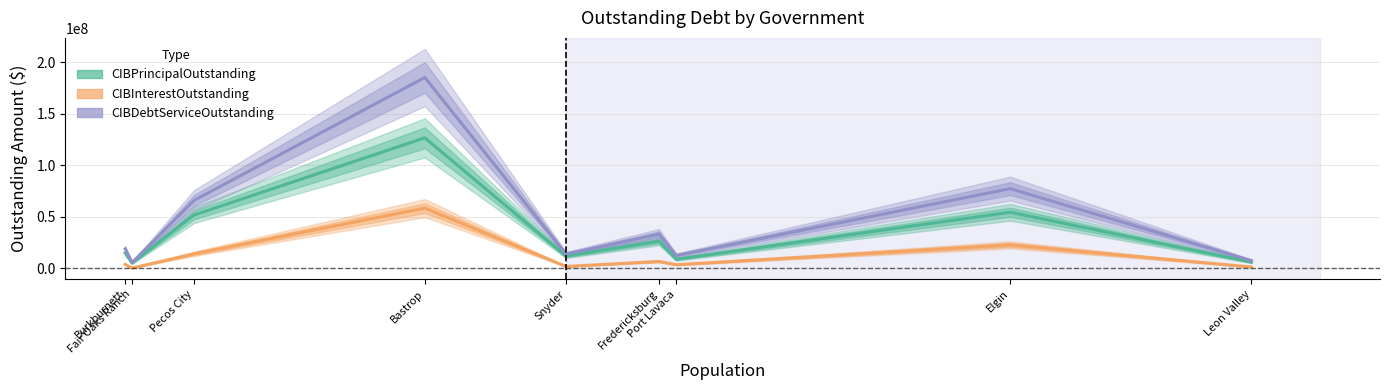

Reading left to right, list all the values displayed in this chart.

CIBPrincipalOutstanding: Burkburnett=15065000.0	Fair Oaks Ranch=5320000.0	Pecos City=51830000.0	Bastrop=126695000.0	Snyder=12015000.0	Fredericksburg=26467000.0	Port Lavaca=8975000.0	Elgin=54545000.0	Leon Valley=6170000.0
CIBInterestOutstanding: Burkburnett=3947279.7	Fair Oaks Ranch=382500.2	Pecos City=14230855.5	Bastrop=58534449.1	Snyder=1945529.9	Fredericksburg=6807229.6	Port Lavaca=3654080.2	Elgin=22884750.3	Leon Valley=1417456.3
CIBDebtServiceOutstanding: Burkburnett=19012279.7	Fair Oaks Ranch=5702500.2	Pecos City=66060855.5	Bastrop=185229449.1	Snyder=13960529.9	Fredericksburg=33274229.6	Port Lavaca=12629080.2	Elgin=77429750.3	Leon Valley=7587456.3